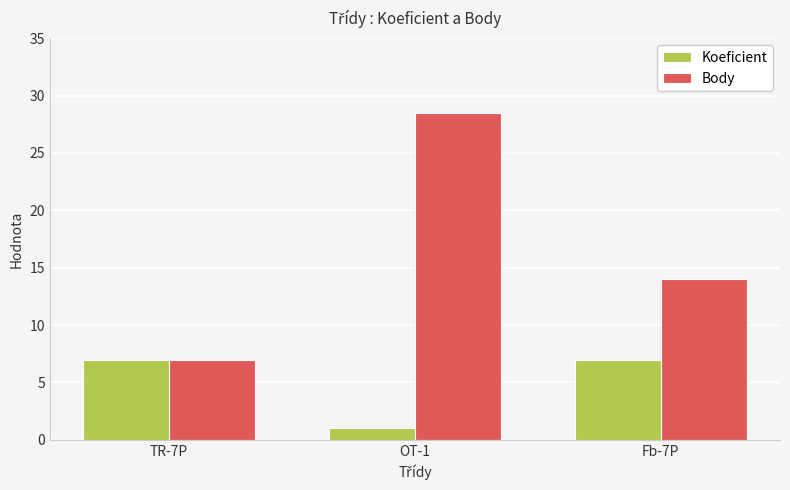

What are all the series names shown in the legend?

Koeficient, Body